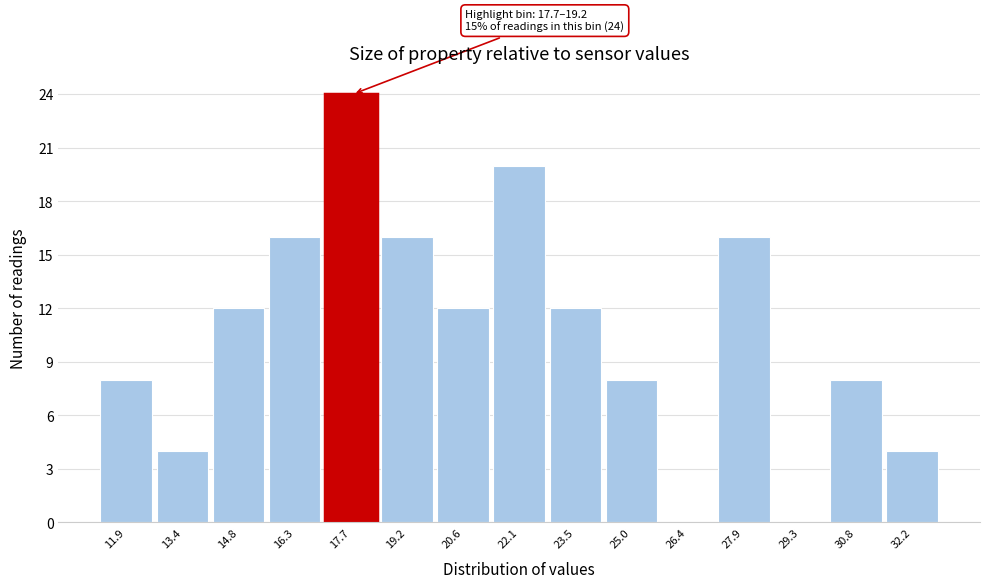

Reading left to right, transcribe all the data shown in this chart.

11.9=8	13.4=4	14.8=12	16.3=16	17.7=24	19.2=16	20.6=12	22.1=20	23.5=12	25.0=8	26.4=0	27.9=16	29.3=0	30.8=8	32.2=4